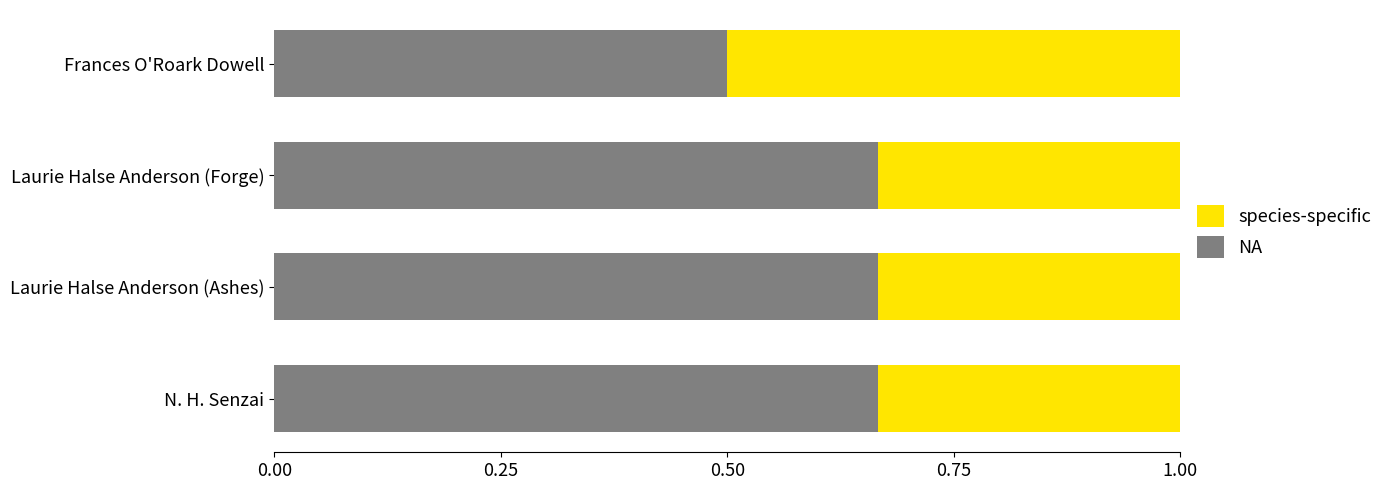

What is the average value of the NA series?

0.6